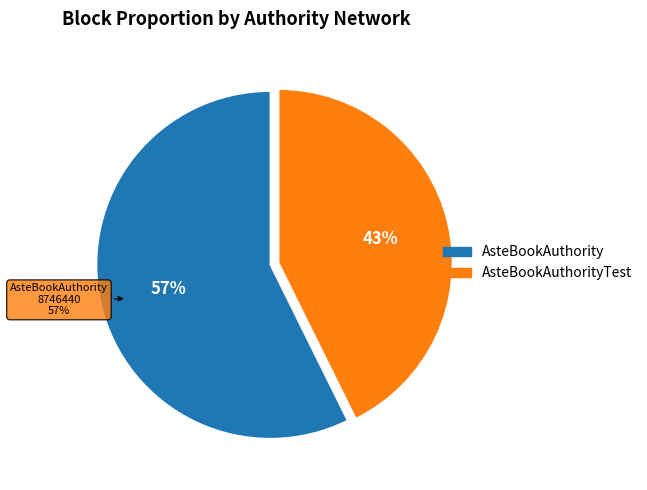

What is the majority slice?

AsteBookAuthority